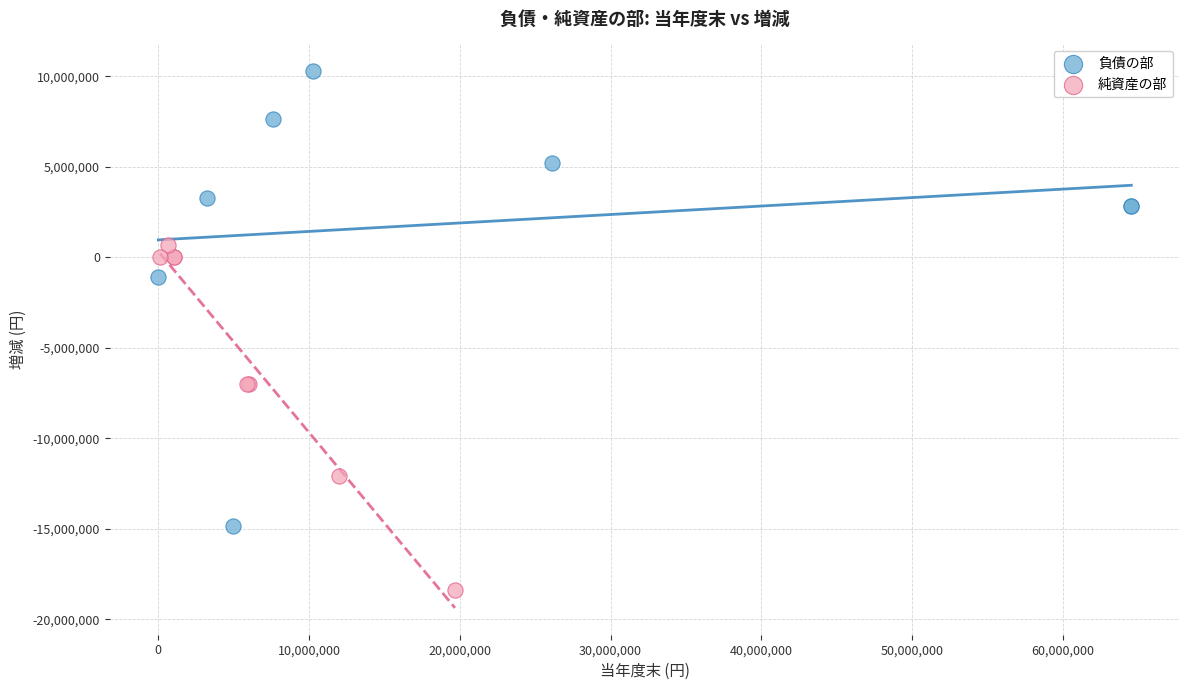

What are all the series names shown in the legend?

負債の部, 純資産の部